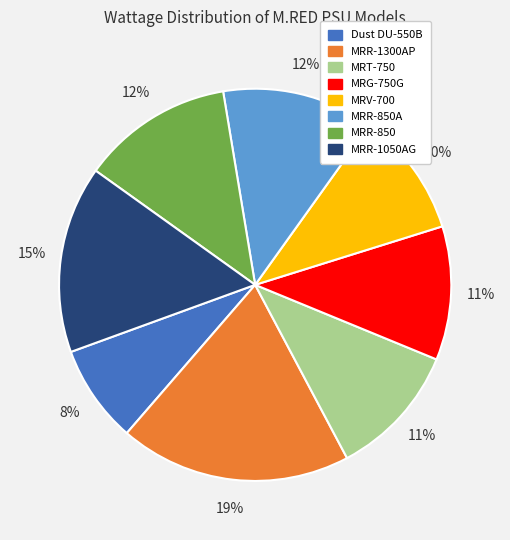

To the nearest percent, what is the average slice percentage?

12%